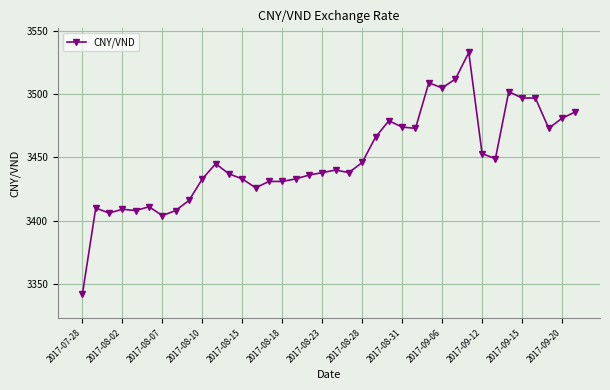

True or false: the data has more than 0 interior local peaks.

True